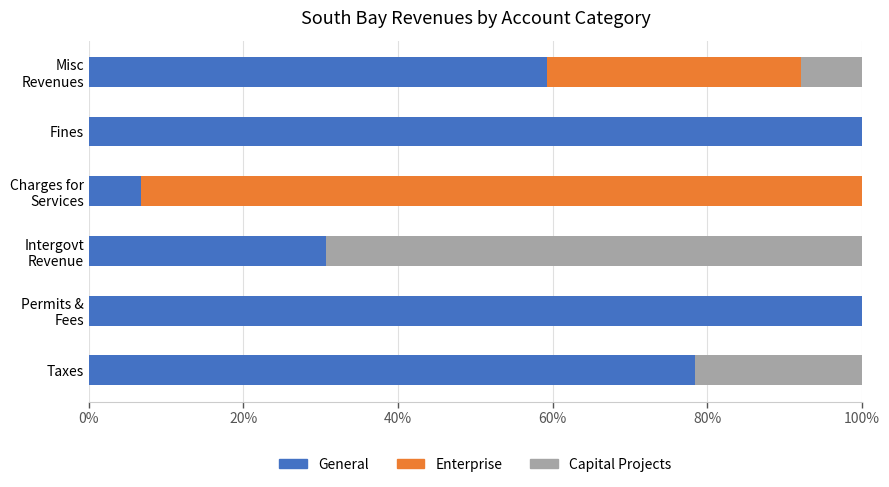

Read the General value at Taxes.

78.4